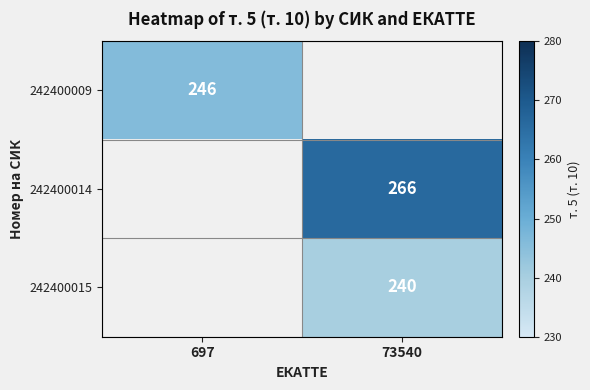

What is the maximum value shown in the chart?

266.0